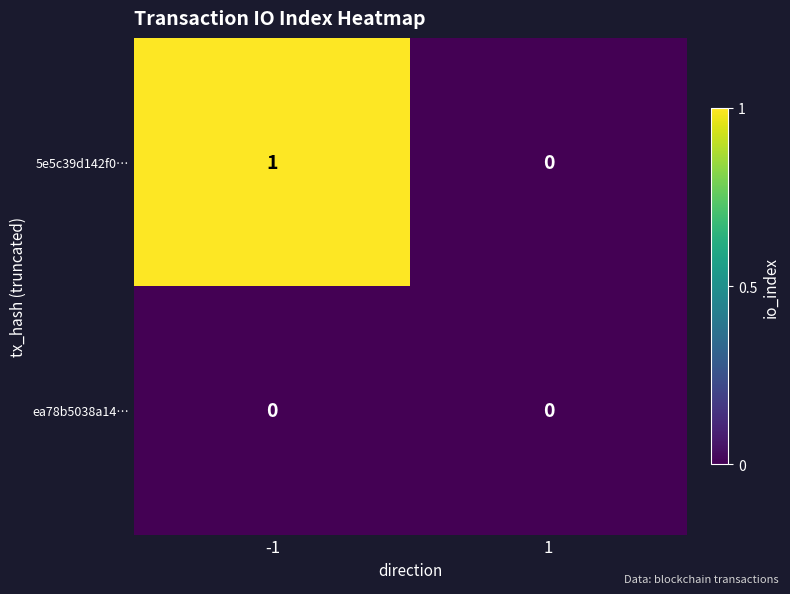

How many categories are shown in the chart?

2